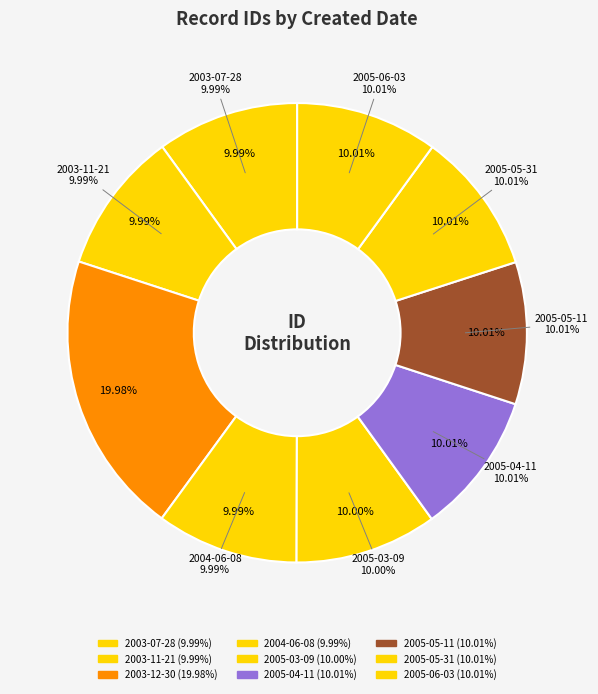

The 2003-07-28 slice represents 1% of the pie. True or false?

False